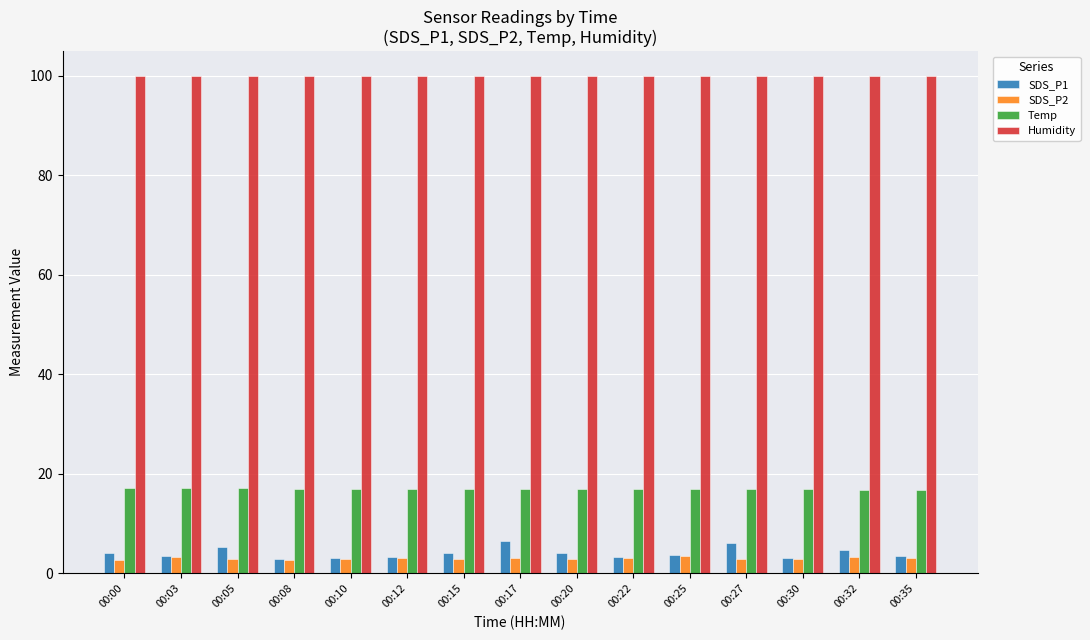

How many bars are there in each group?

4